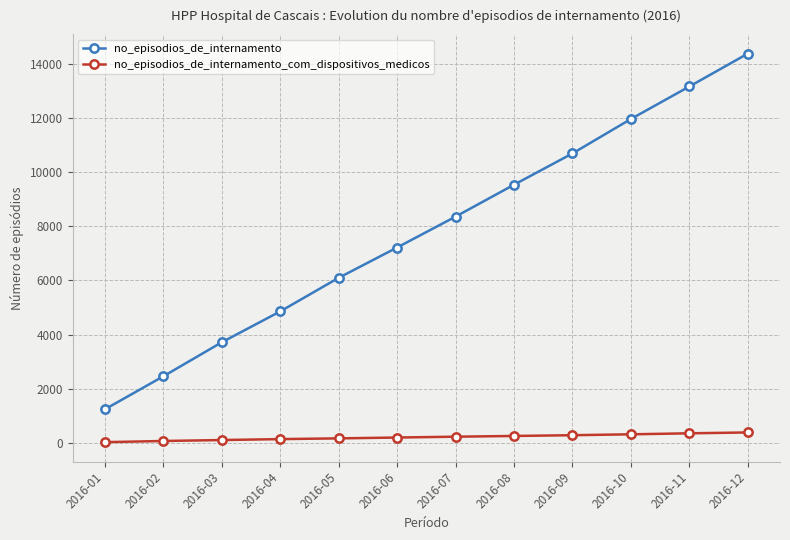

Which series has the widest spread of values?

no_episodios_de_internamento